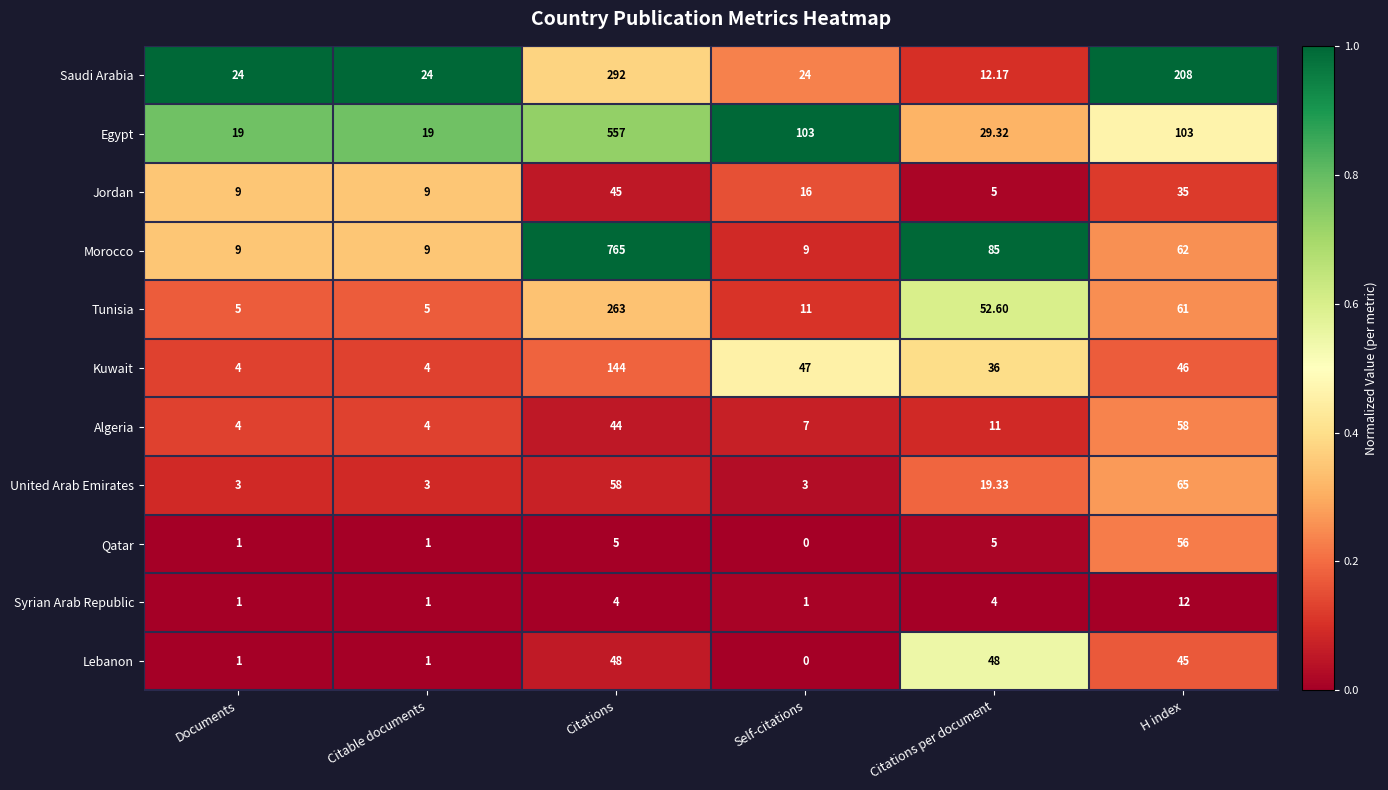

At which label is Saudi Arabia closest to 152?

H index